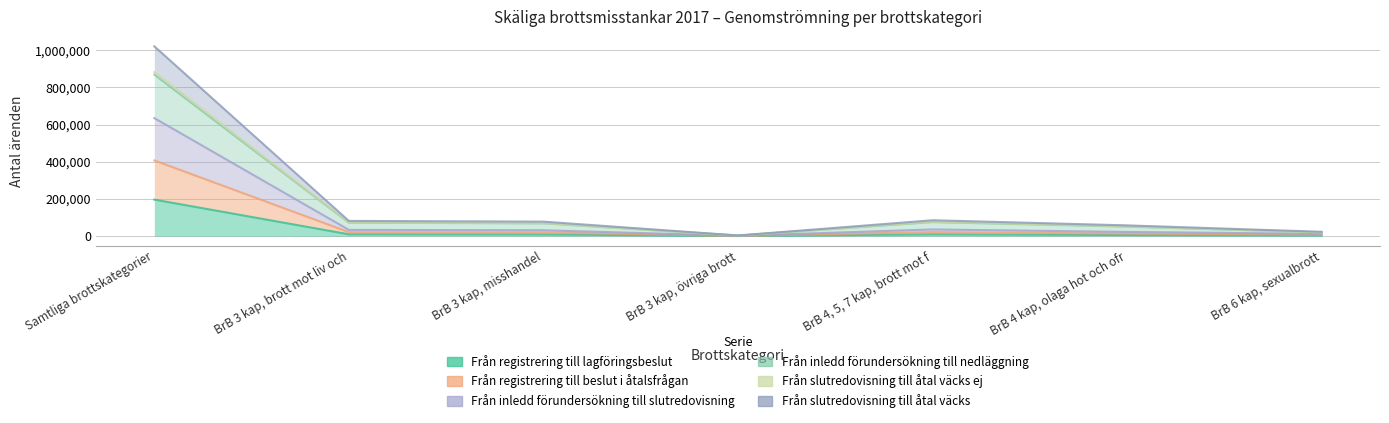

What value does the Från slutredovisning till åtal väcks series have at BrB 4 kap, olaga hot och ofr, to the nearest 100?

58100